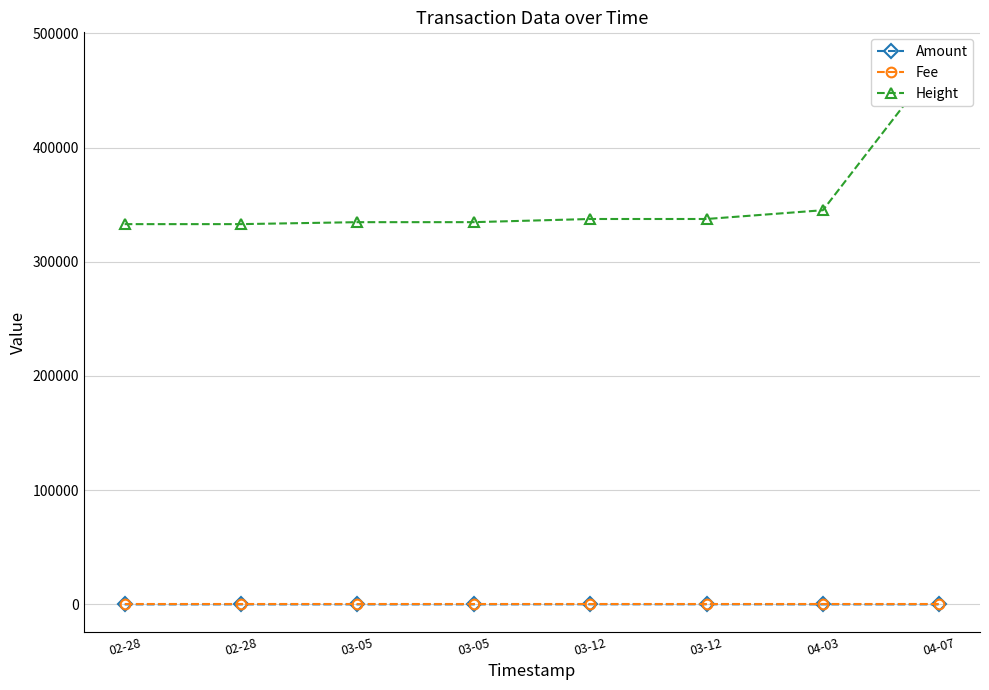

Reading left to right, list all the values displayed in this chart.

Amount: 02-28=2.0	02-28=1.0	03-05=5.6	03-05=4.6	03-12=85.0	03-12=84.0	04-03=2.0	04-07=1.0
Fee: 02-28=1.0	02-28=1.0	03-05=1.0	03-05=1.0	03-12=1.0	03-12=1.0	04-03=1.0	04-07=1.0
Height: 02-28=332980.0	02-28=332983.0	03-05=334699.0	03-05=334711.0	03-12=337475.0	03-12=337481.0	04-03=345162.0	04-07=477070.0